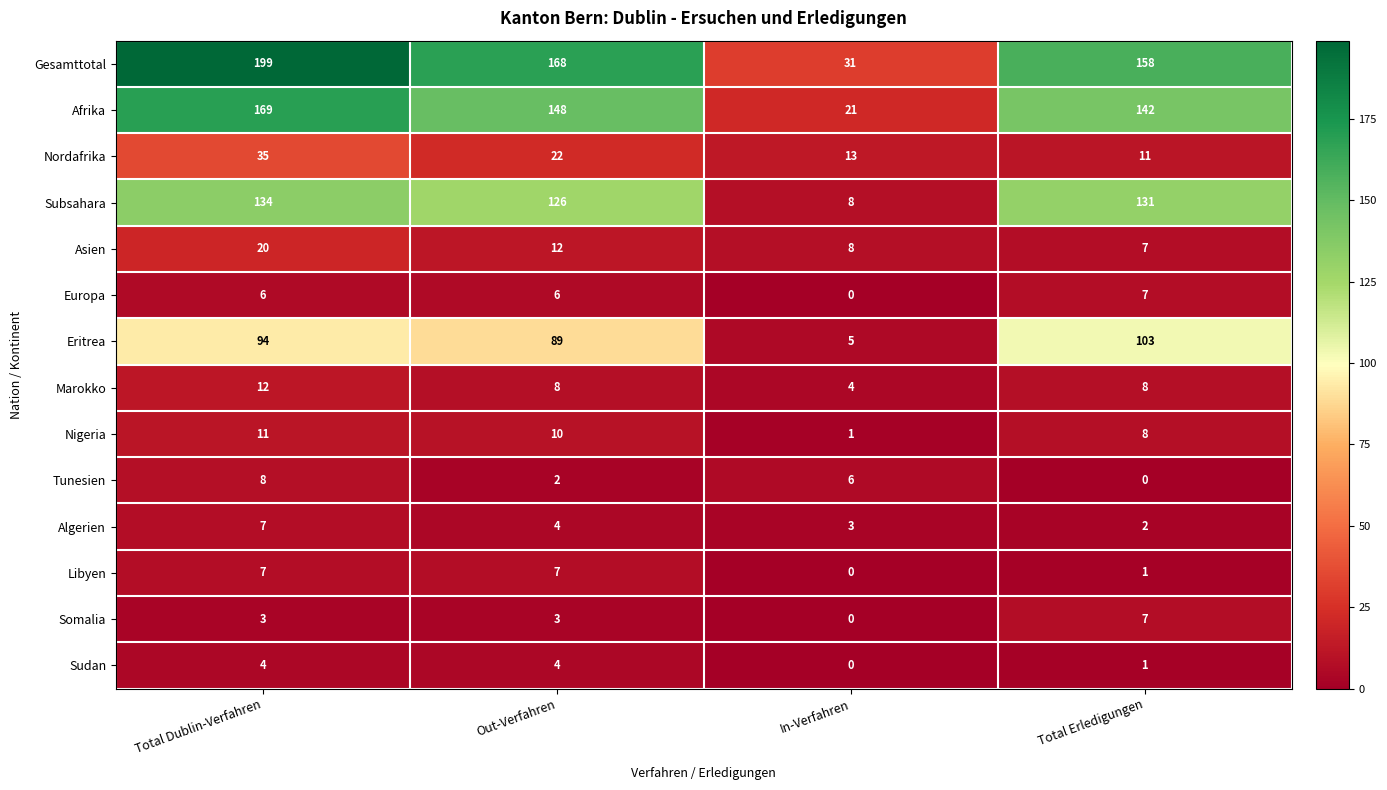

Which label corresponds to the largest value in the chart?

Total Dublin-Verfahren